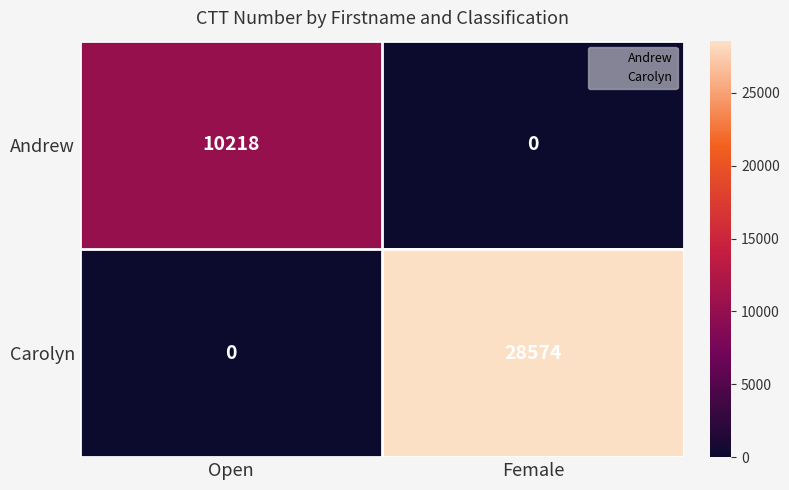

List the series in order of their peak value, highest first.

Carolyn, Andrew